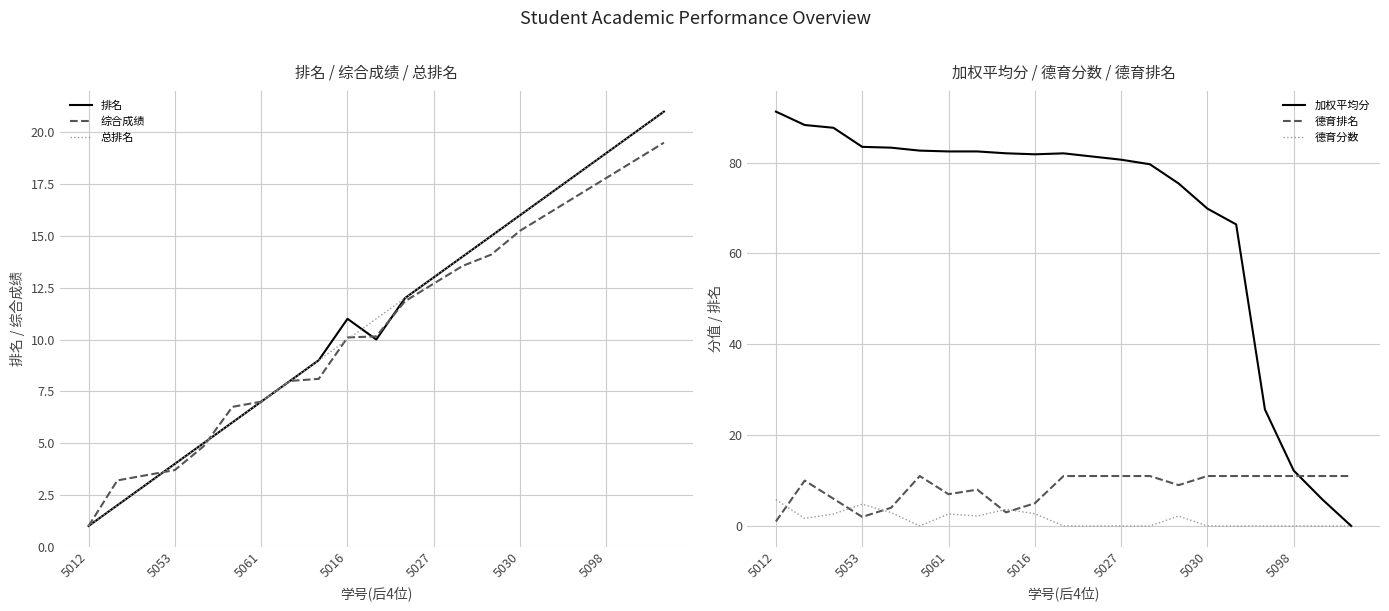

After their last crossing, which series has the higher values: 德育分数 or 总排名?

总排名